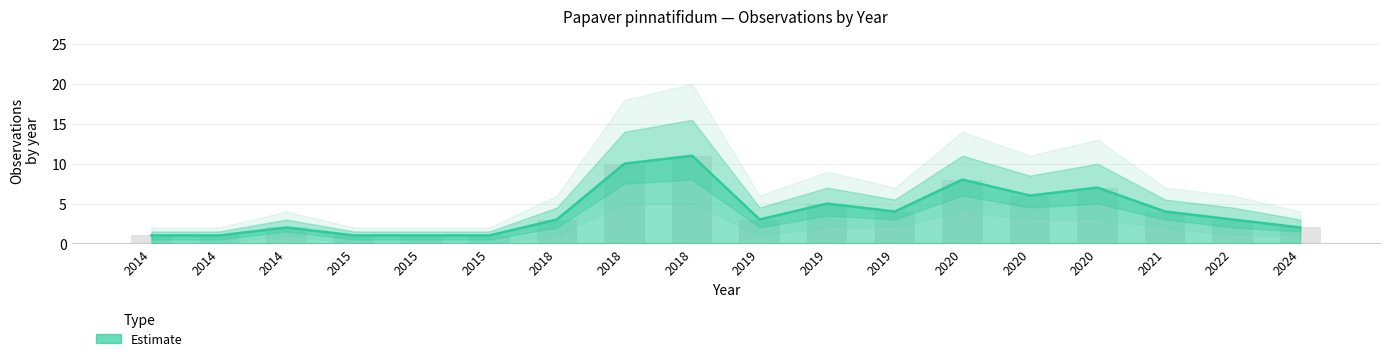

What is the minimum value shown in the chart?

1